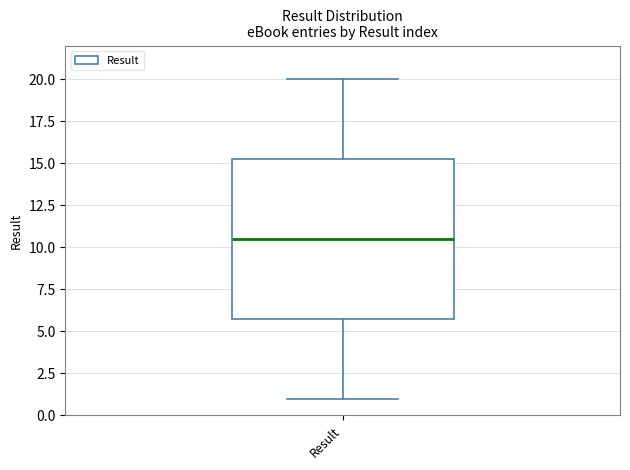

Where does the upper whisker of the box for Result end on the y-axis? The values are not printed on the chart, so give them approximately, as read against the axis.

20.0